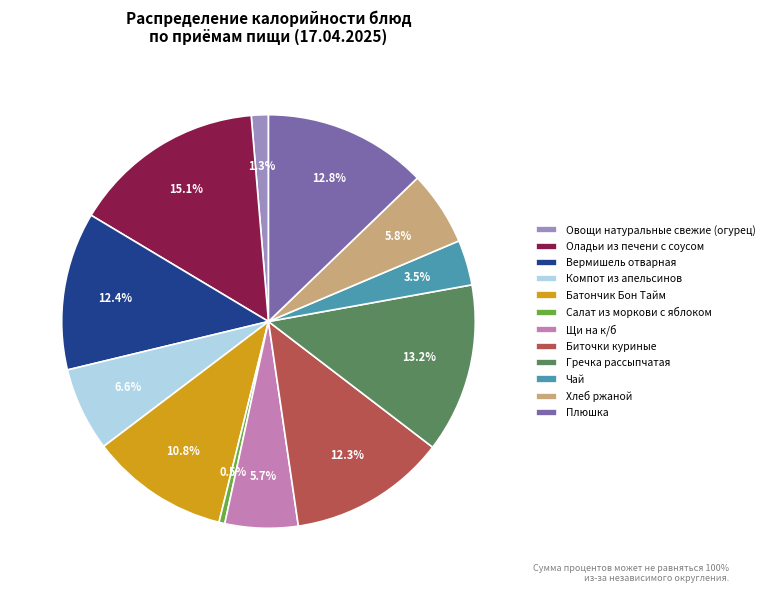

To the nearest percent, what is the average slice percentage?

8%